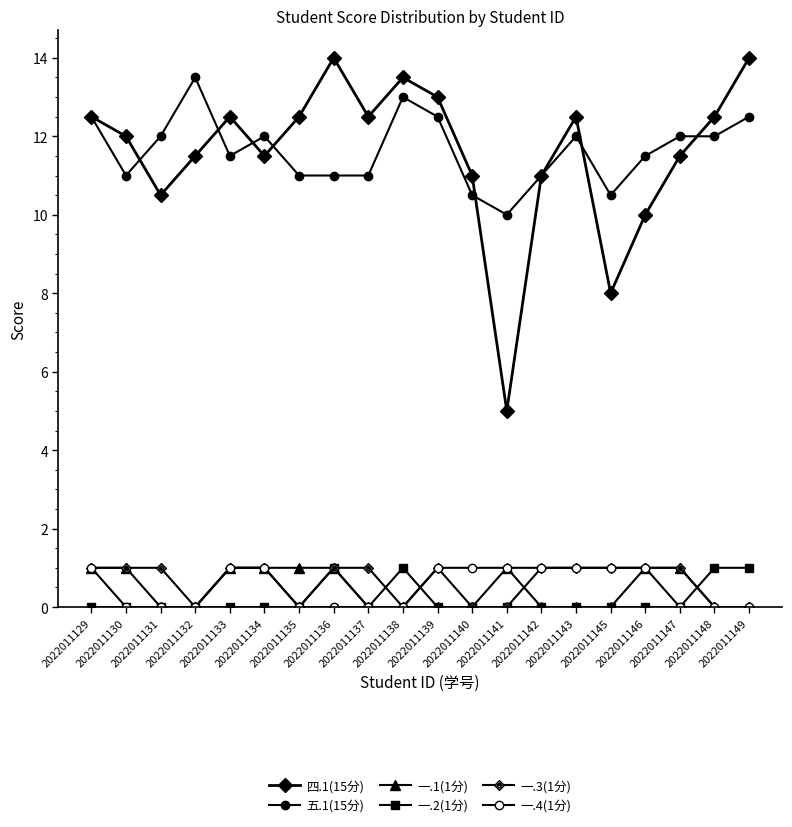

How many values in the 五.1(15分) series are below 12?

10